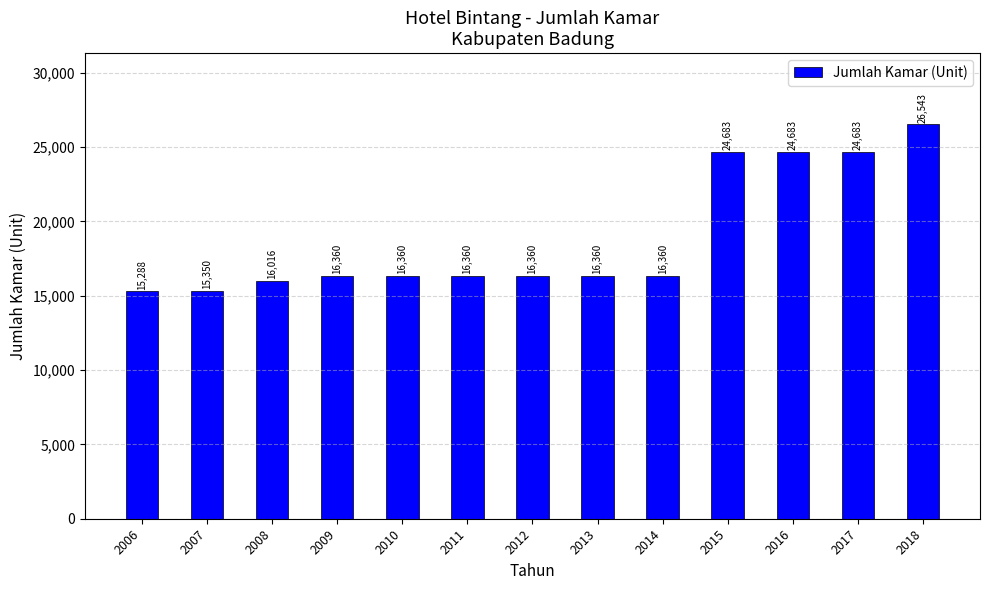

What is the difference between the maximum and minimum values?

11255